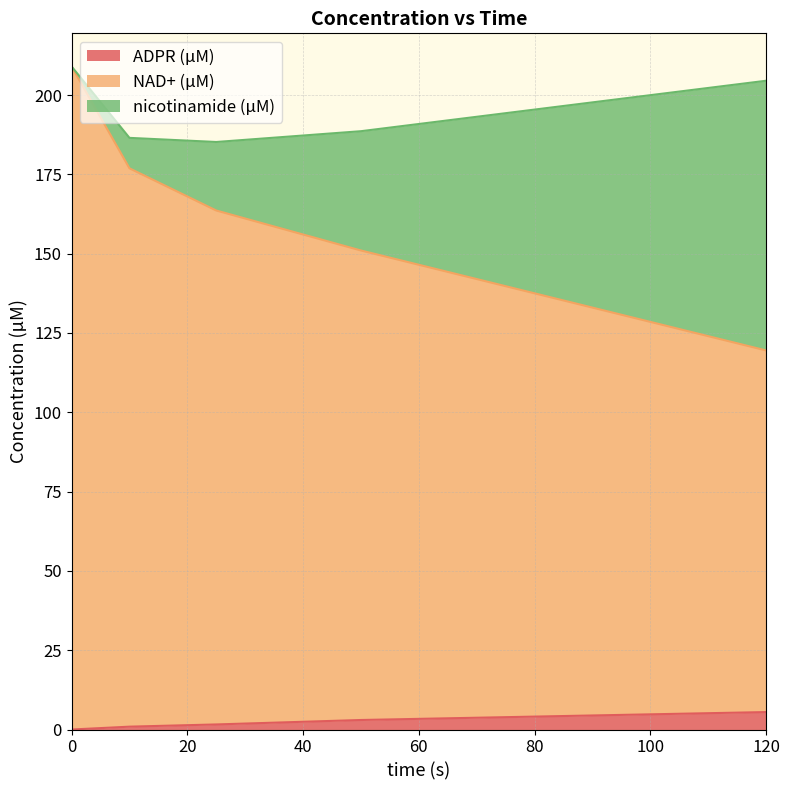

True or false: ADPR (µM) has more than 1 interior local peaks.

False